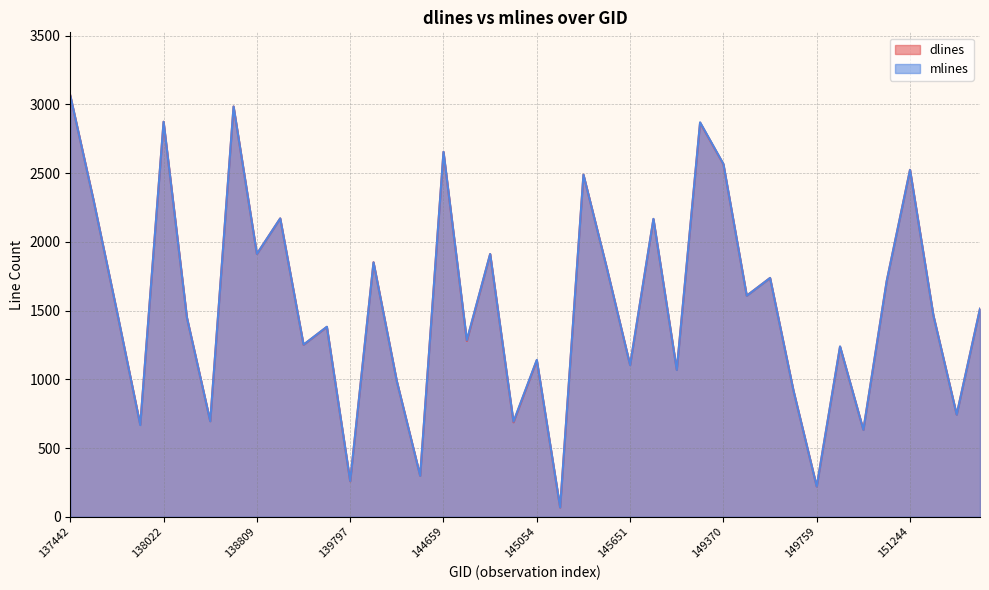

How many times do mlines and dlines cross each other?

5